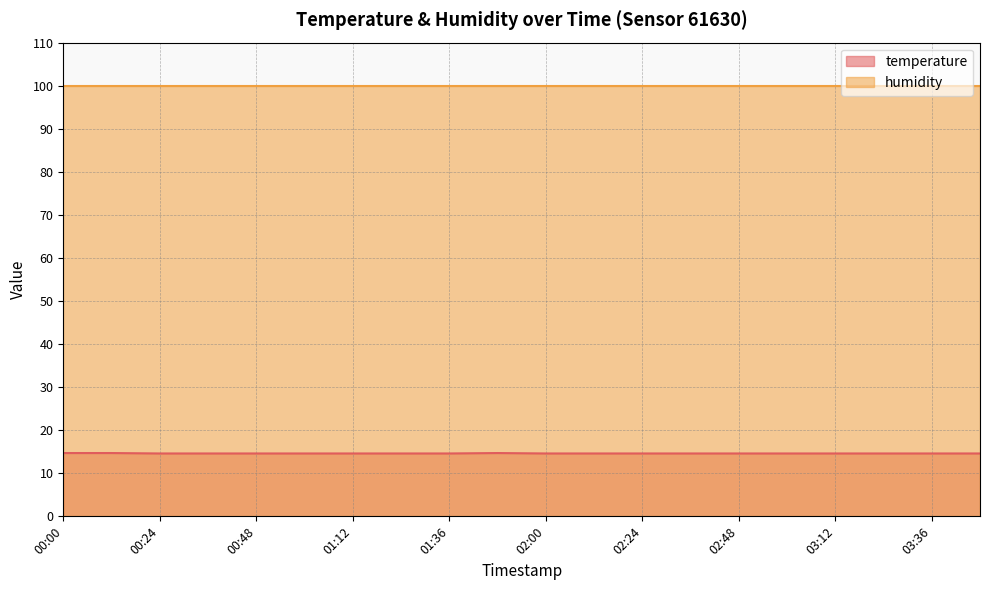

Where is the data nearest to the value 14?

00:24